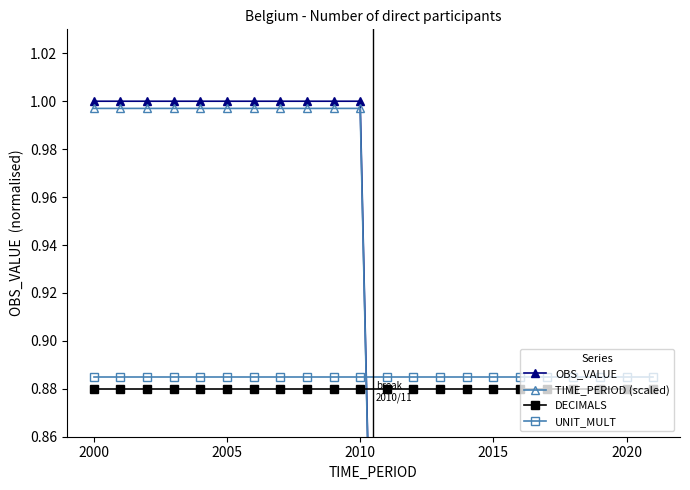

Is this an area chart (filled region under the line)?

No